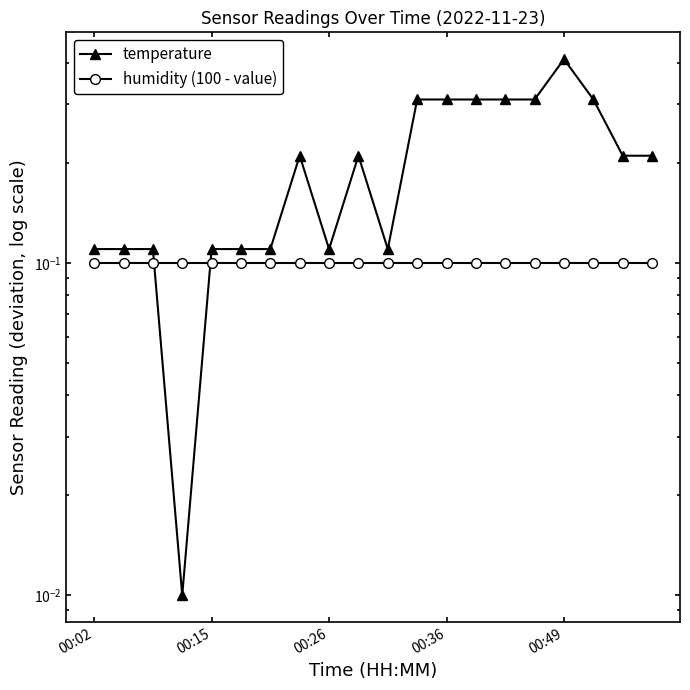

Reading left to right, transcribe all the data shown in this chart.

temperature: 0.1	0.1	0.1	0.0	0.1	0.1	0.1	0.2	0.1	0.2	0.1	0.3	0.3	0.3	0.3	0.3	0.4	0.3	0.2	0.2
humidity (100 - value): 0.1	0.1	0.1	0.1	0.1	0.1	0.1	0.1	0.1	0.1	0.1	0.1	0.1	0.1	0.1	0.1	0.1	0.1	0.1	0.1